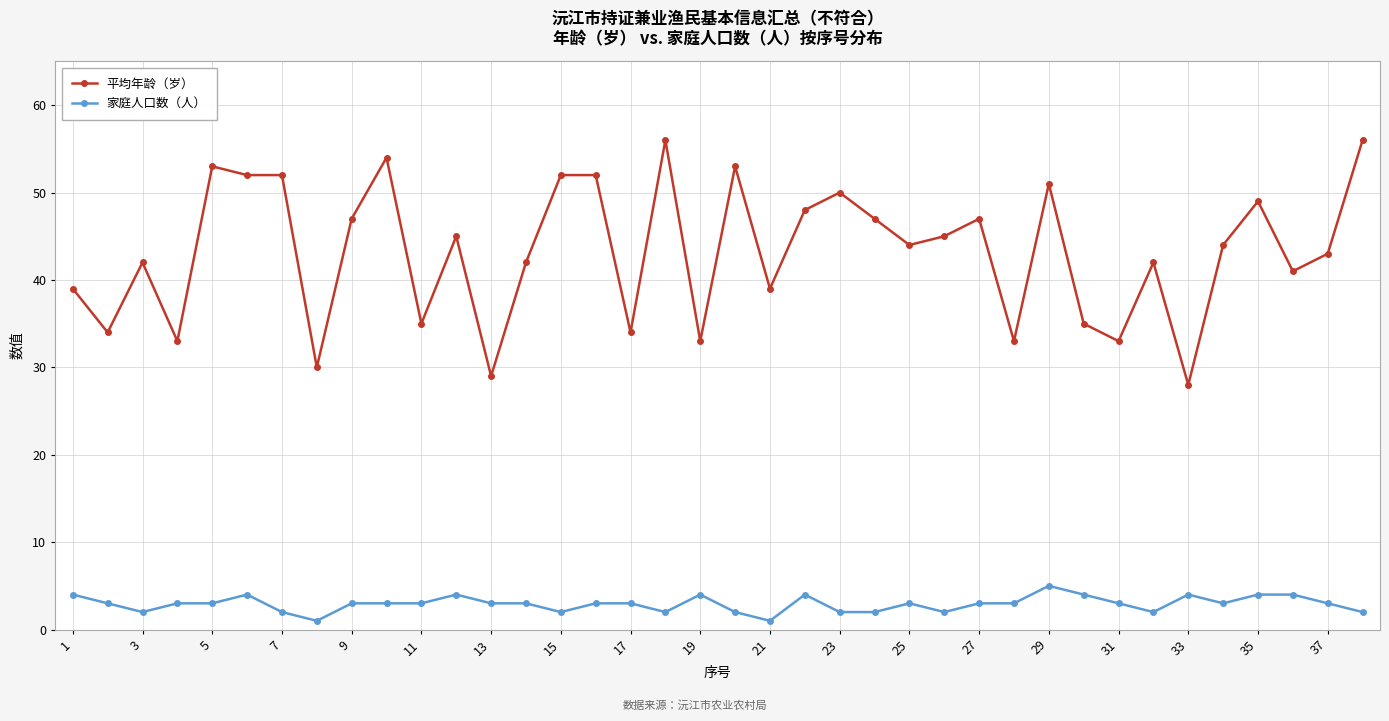

True or false: 平均年龄（岁） and 家庭人口数（人） intersect in this chart.

False